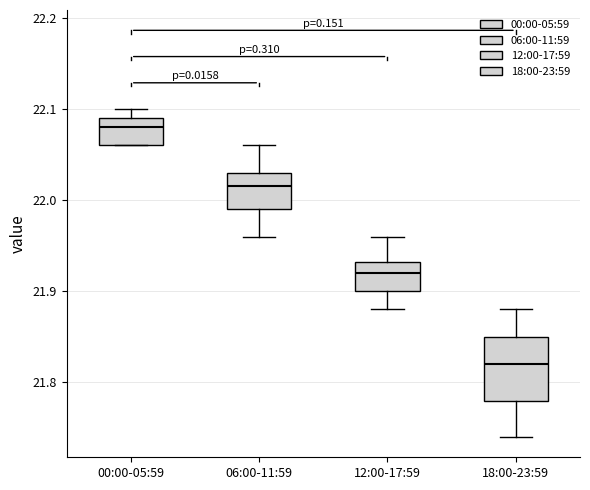

Where does the upper whisker of the box for 12:00-17:59 end on the y-axis? The values are not printed on the chart, so give them approximately, as read against the axis.

21.96